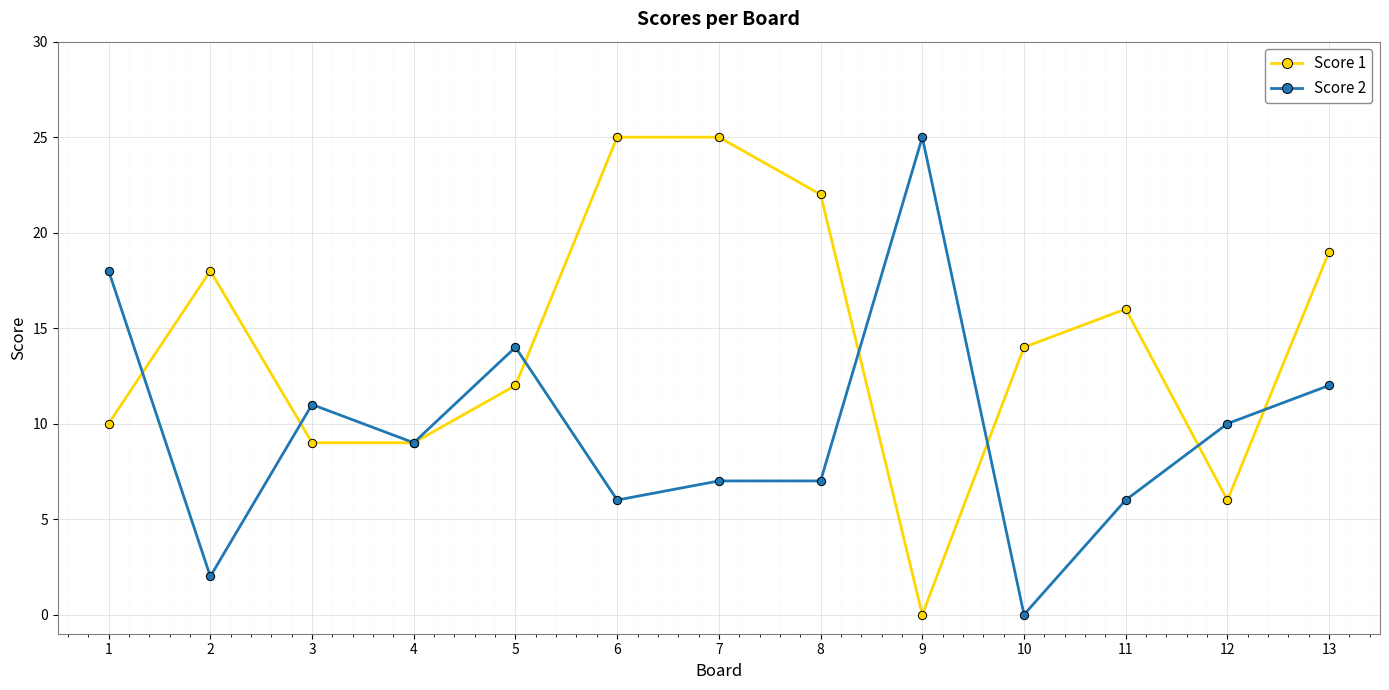

Between which two adjacent categories do Score 2 and Score 1 first intersect?

1 and 2